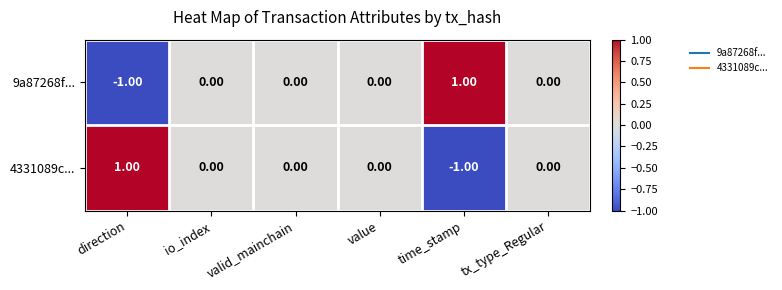

Is the value of 4331089c... at value greater than the value of 9a87268f... at direction?

Yes